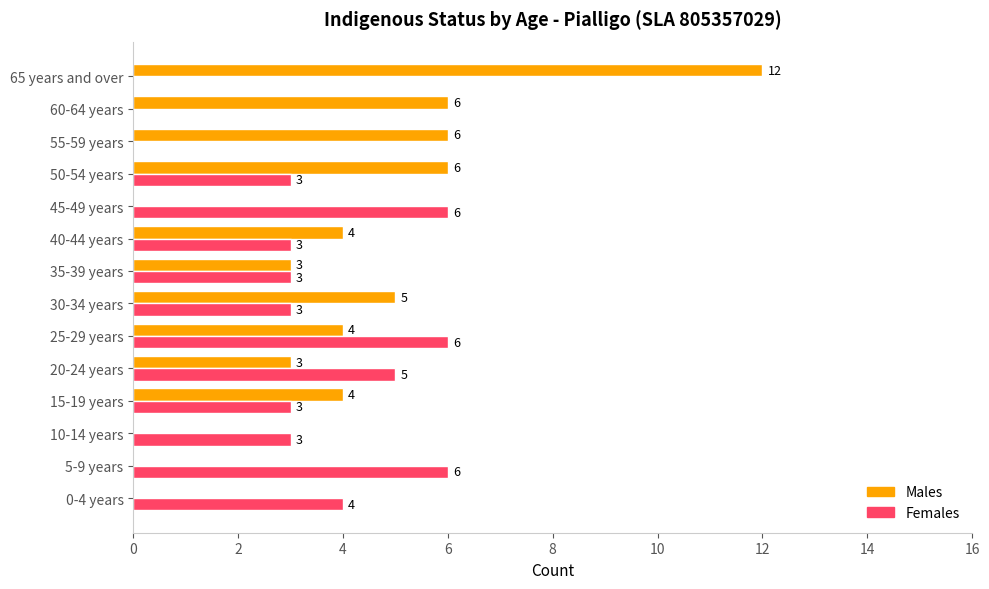

Read the Males value at 50-54 years, to the nearest 5.

5